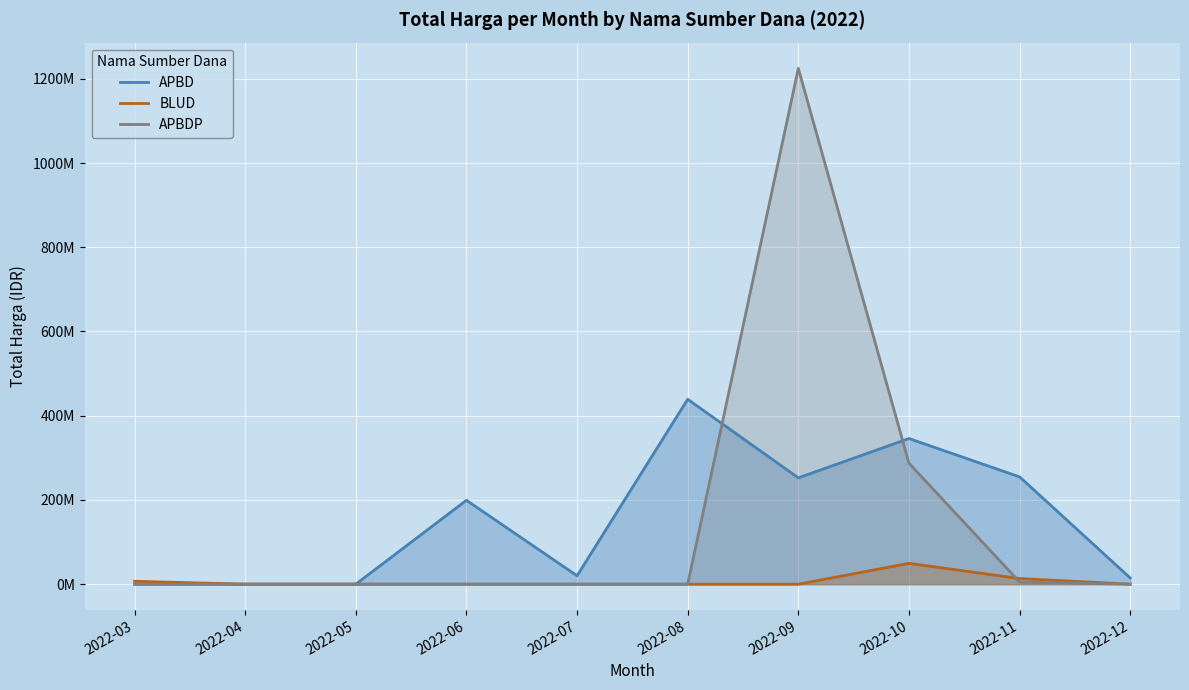

What is the total value across all series at 2022-07?

19950000